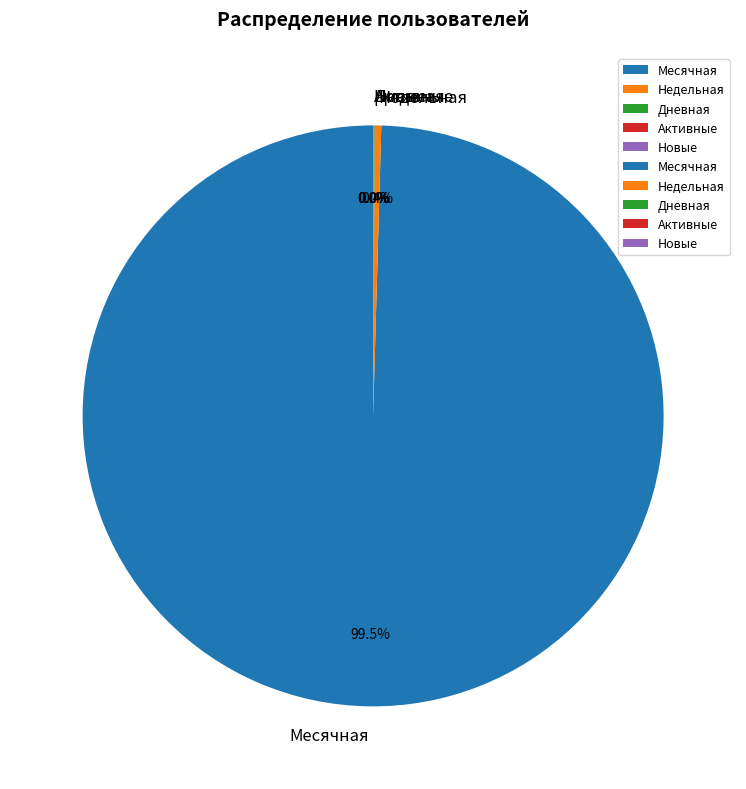

Does any single category account for the majority?

Yes